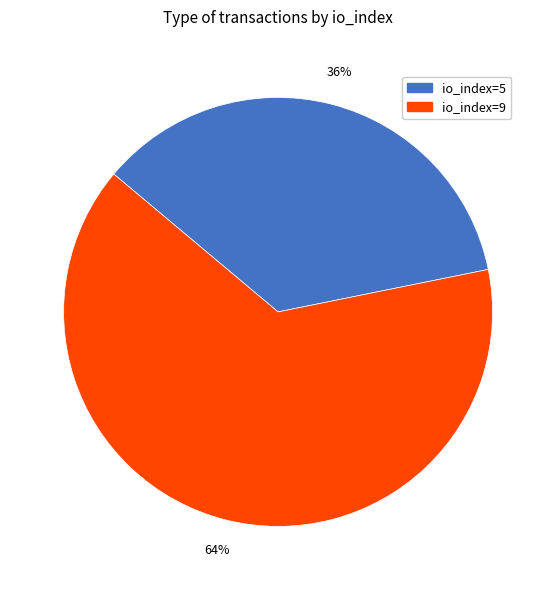

Does io_index=9 account for over 50% of the chart?

Yes